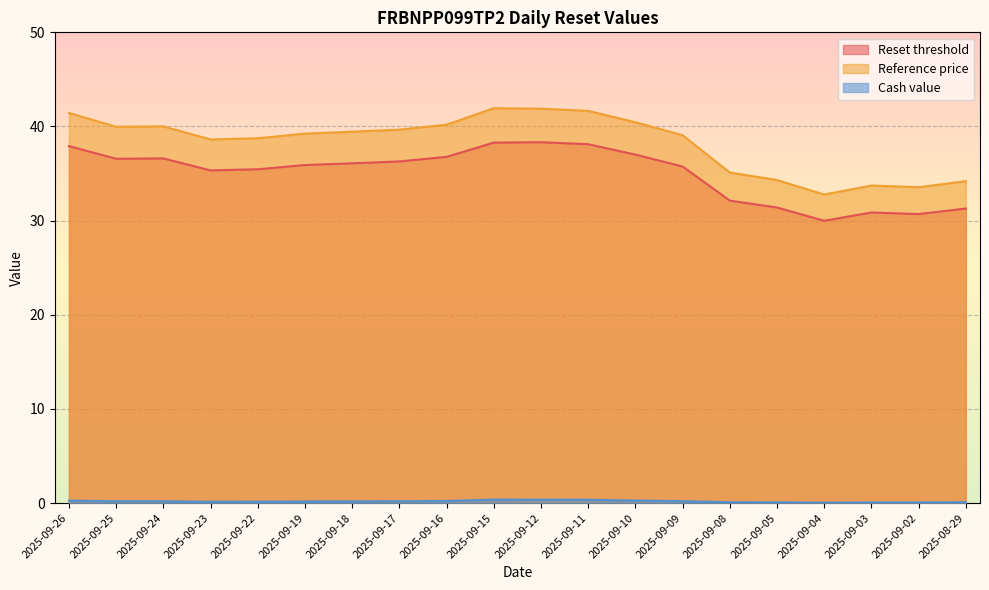

At how many categories does at least one series exceed 24?

20